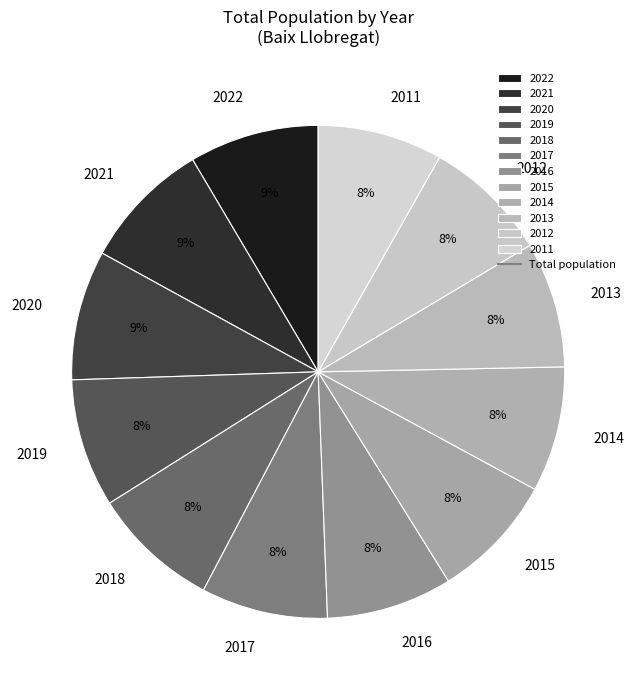

Approximately how many times larger is the value at 2017 compared to 2014?

1.0